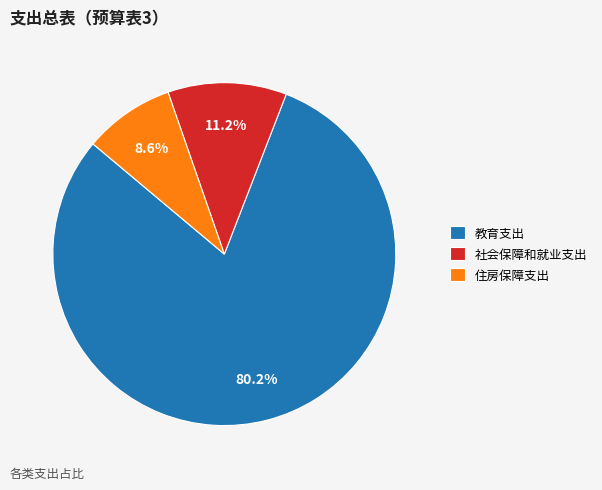

Is it true that 住房保障支出 is 1% of the pie?

False